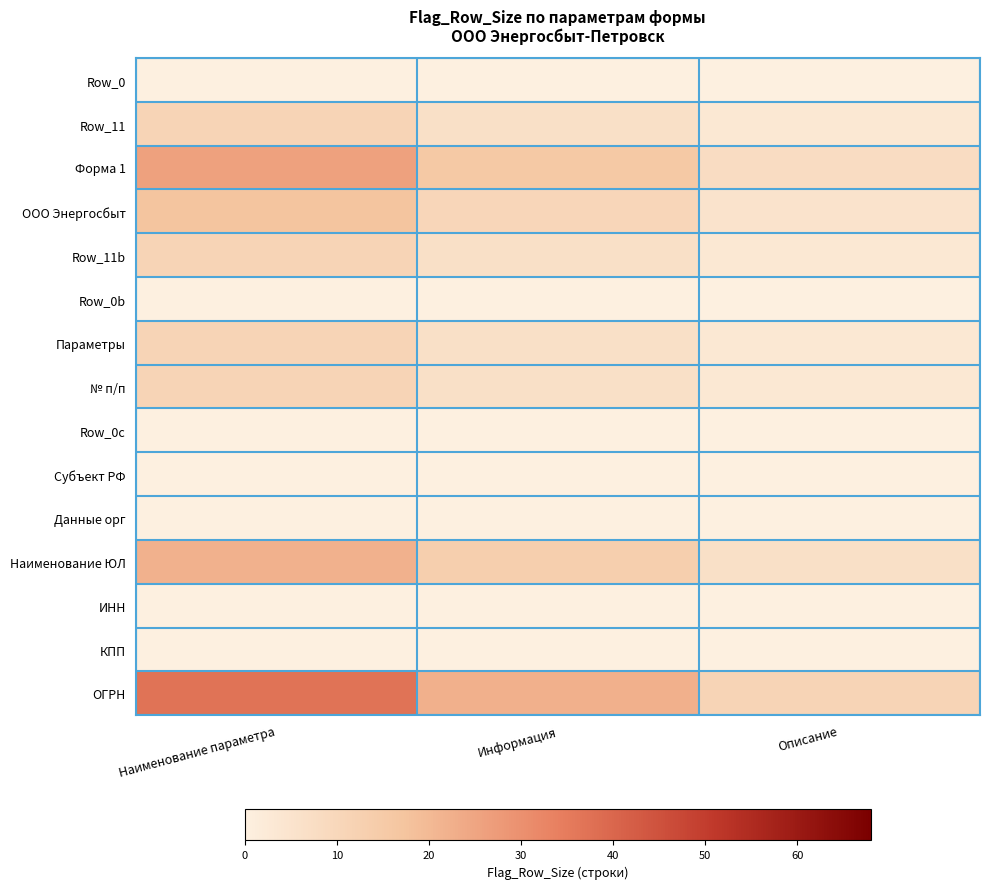

Which category has the highest value across all series?

Наименование параметра